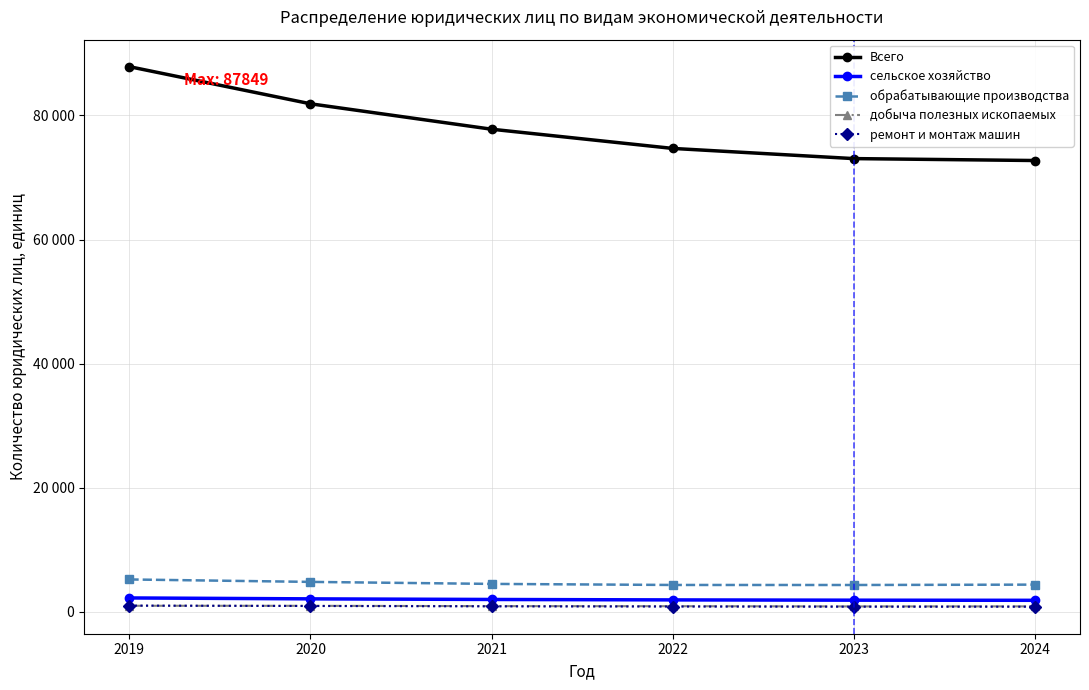

Is this an area chart (filled region under the line)?

No